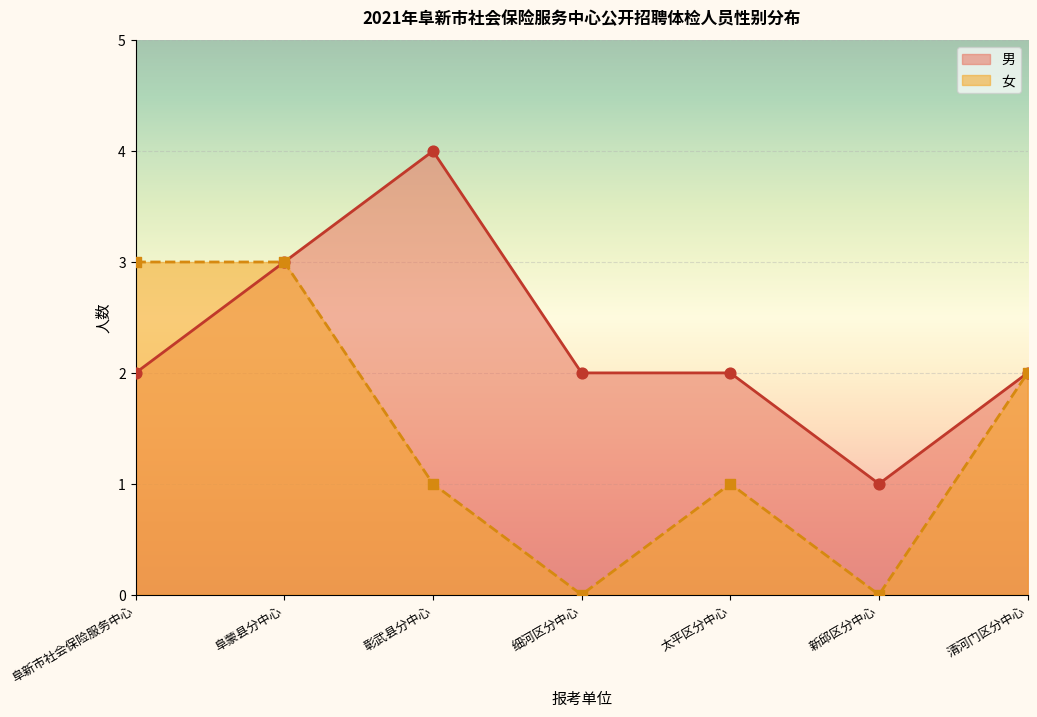

What are all the series names shown in the legend?

男, 女